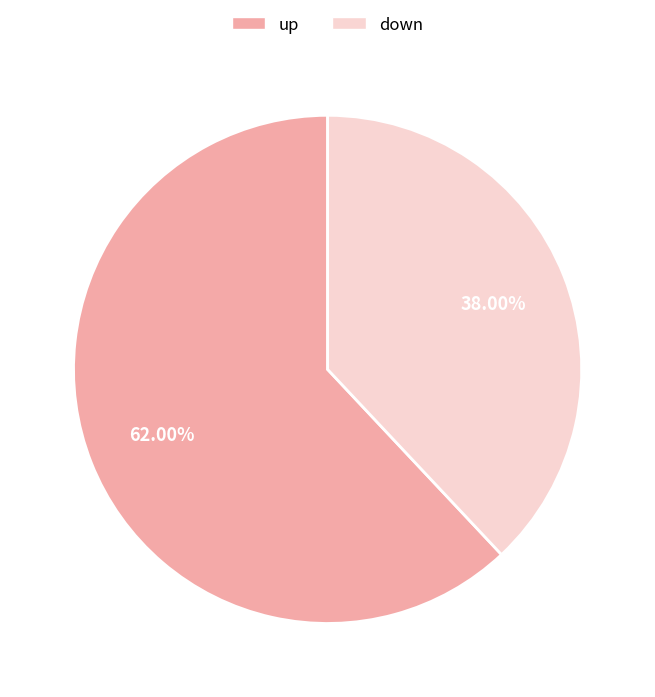

To the nearest percent, what portion does down represent?

38%